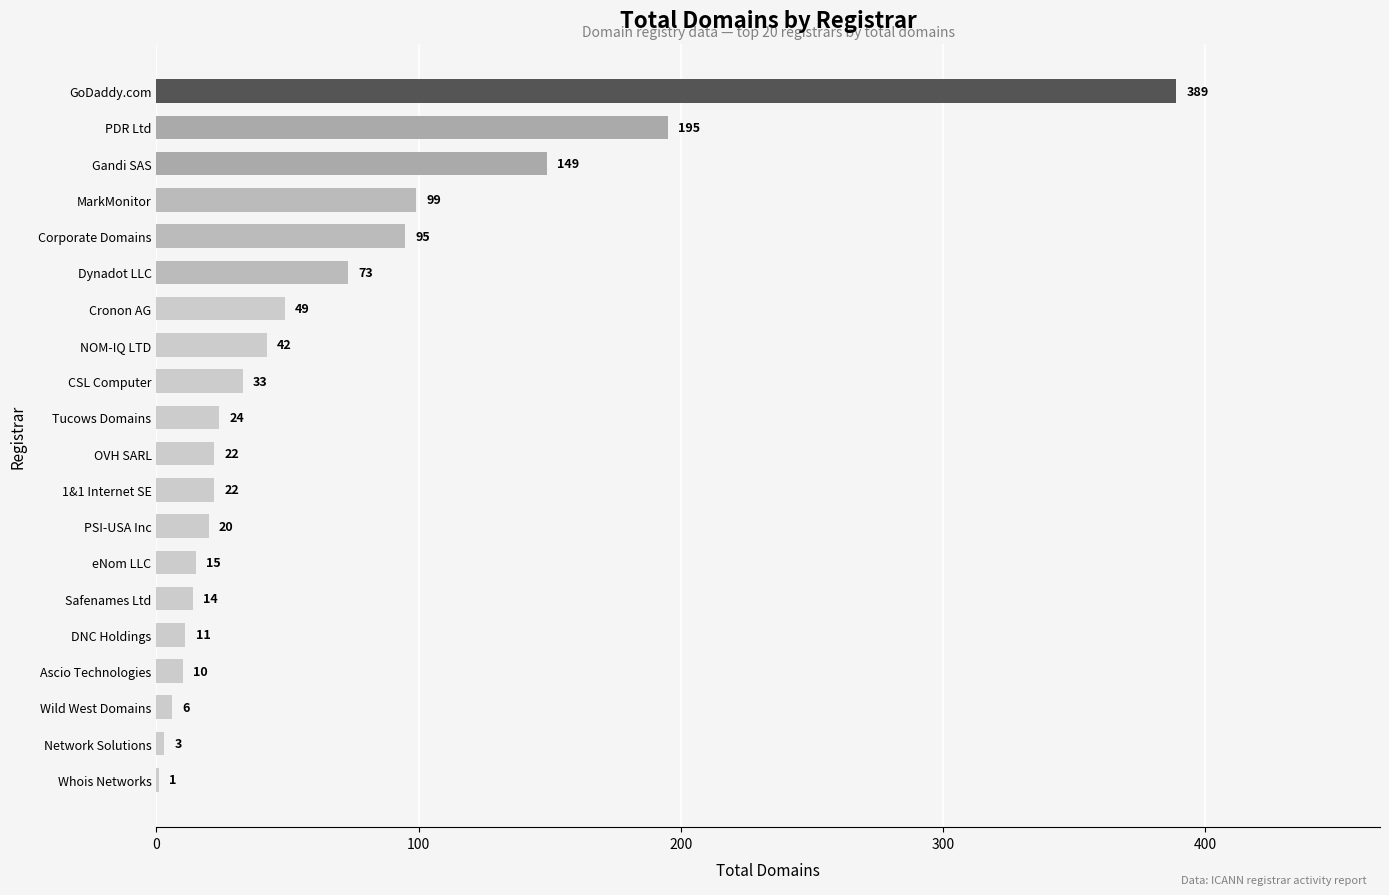

Where is the data nearest to the value 195?

PDR Ltd